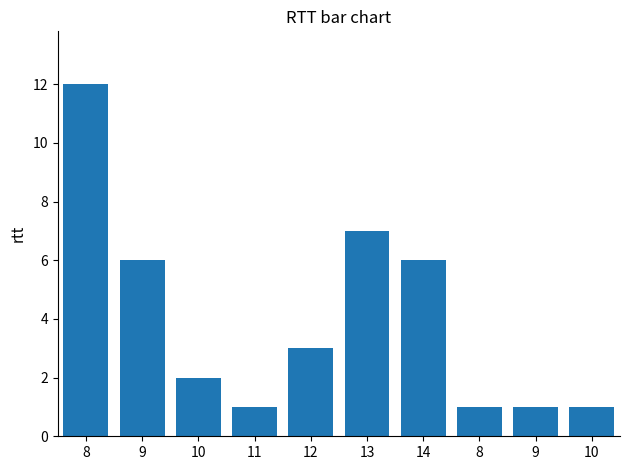

Are the bars horizontal?

No